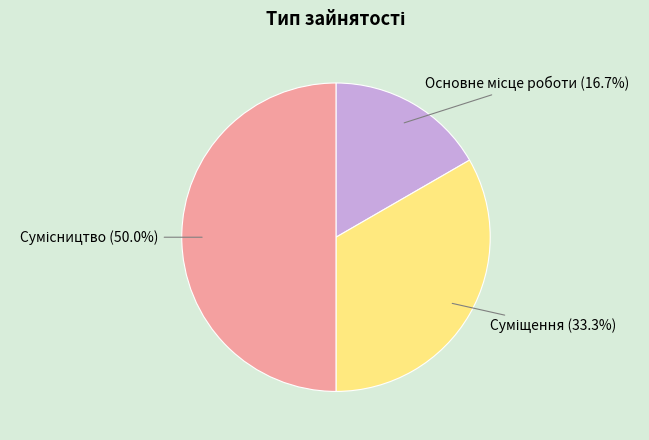

Does Основне місце роботи represent more than half of the total?

No